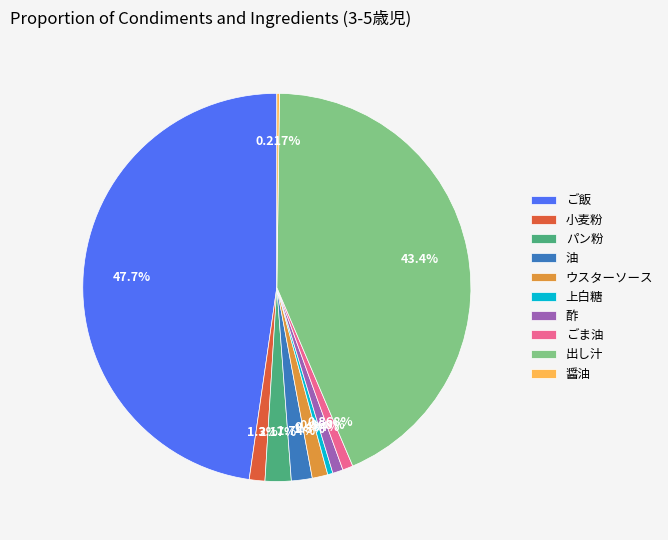

To the nearest percent, what is the difference between the largest and smallest slice percentages?

48%